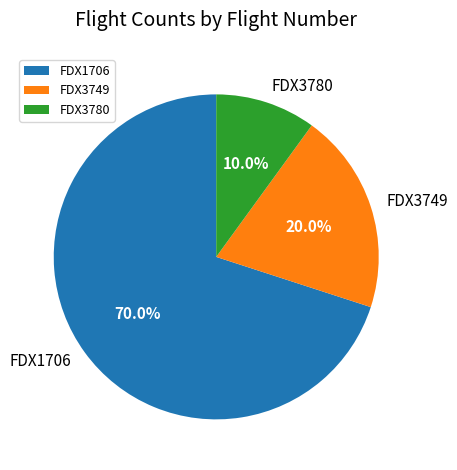

Count the number of slices in the pie.

3